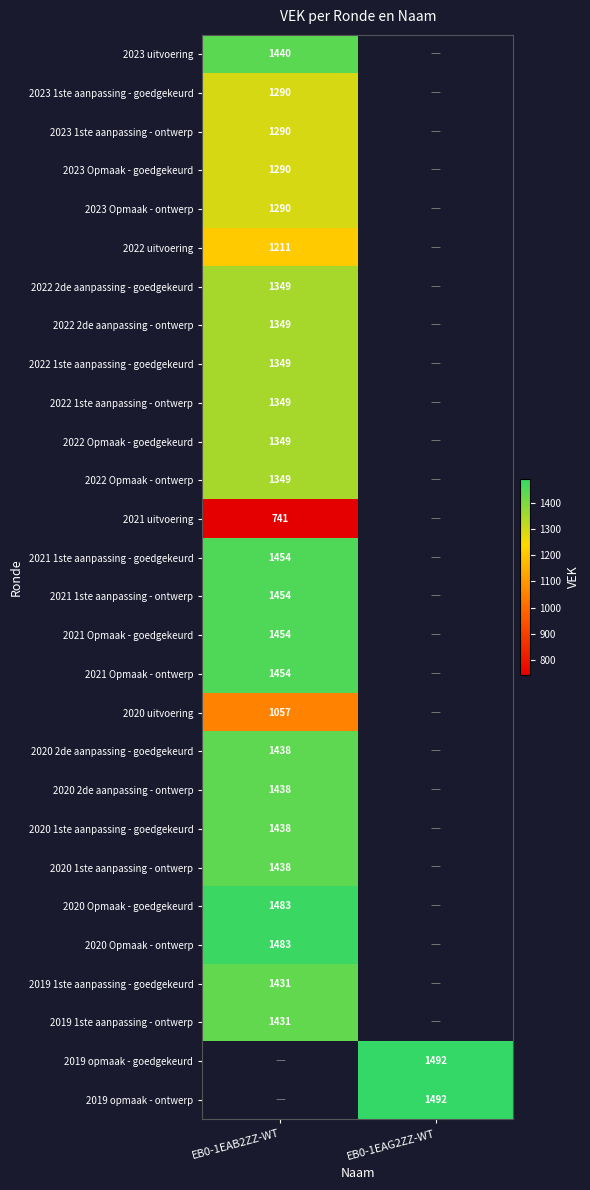

Which category has the lowest value across all series?

EB0-1EAB2ZZ-WT